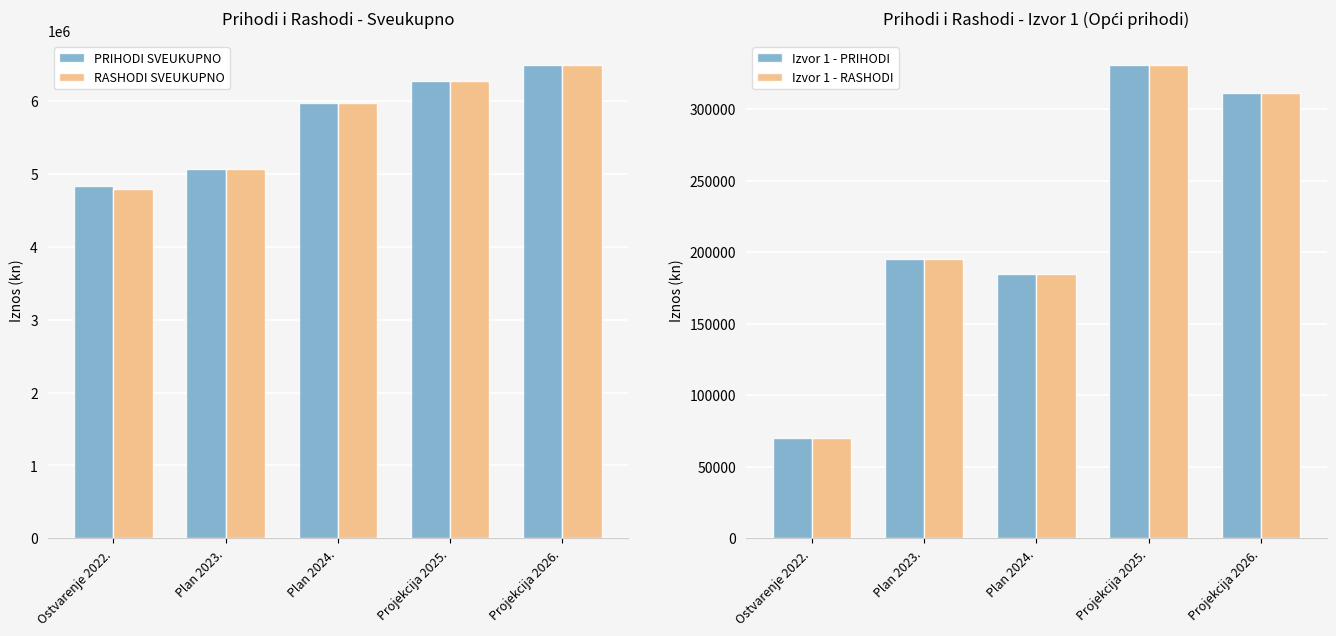

Rank the series by their maximum value, from lowest to highest.

Izvor 1 - PRIHODI, Izvor 1 - RASHODI, PRIHODI SVEUKUPNO, RASHODI SVEUKUPNO